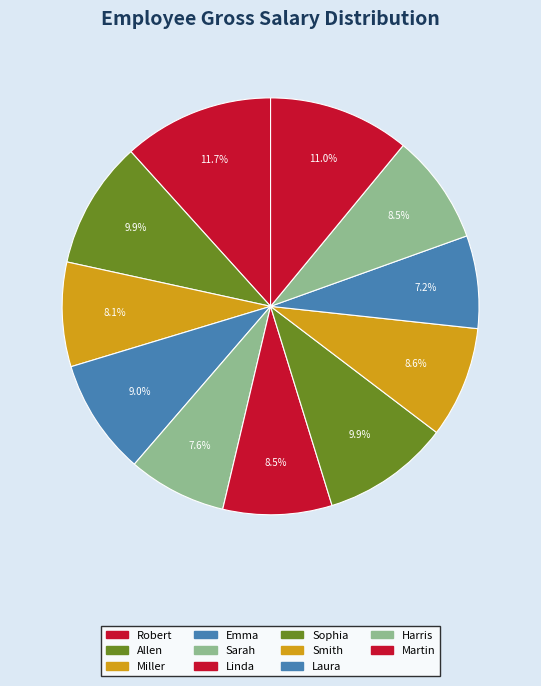

Is there a majority slice in this chart?

No